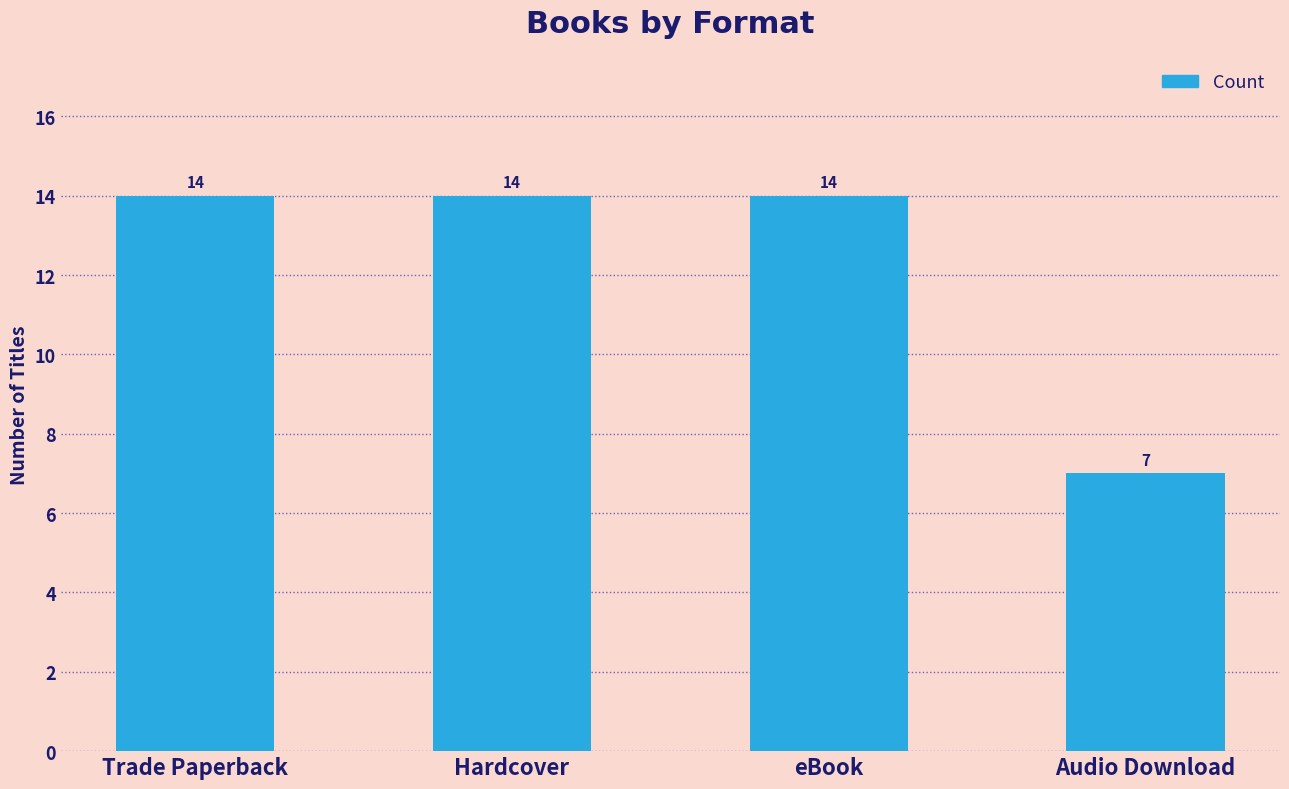

Is it true that the value at eBook is 7?

False